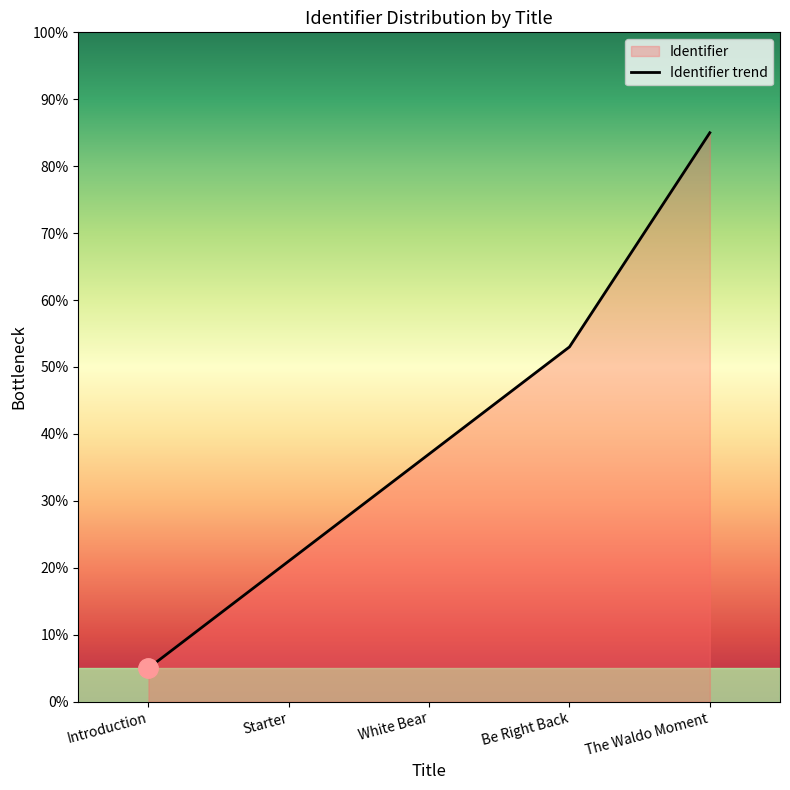

What is the change in value from Be Right Back to The Waldo Moment?

+32